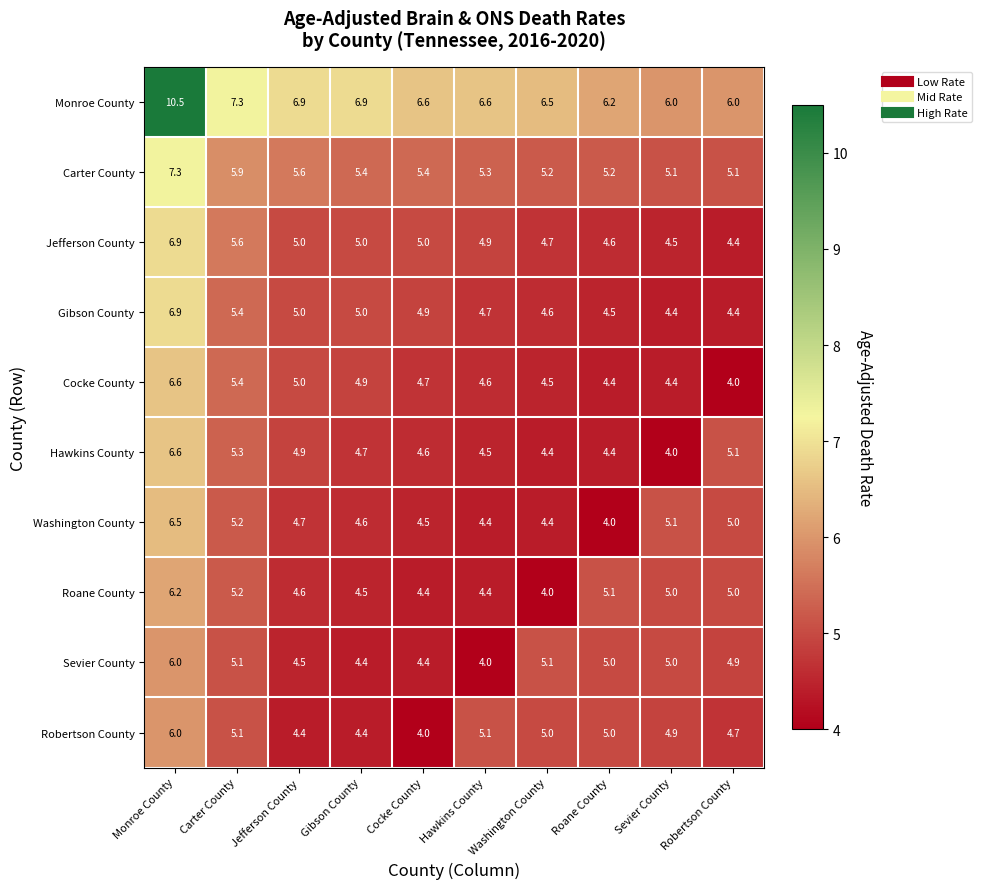

At which label does Carter County reach its peak?

Monroe County